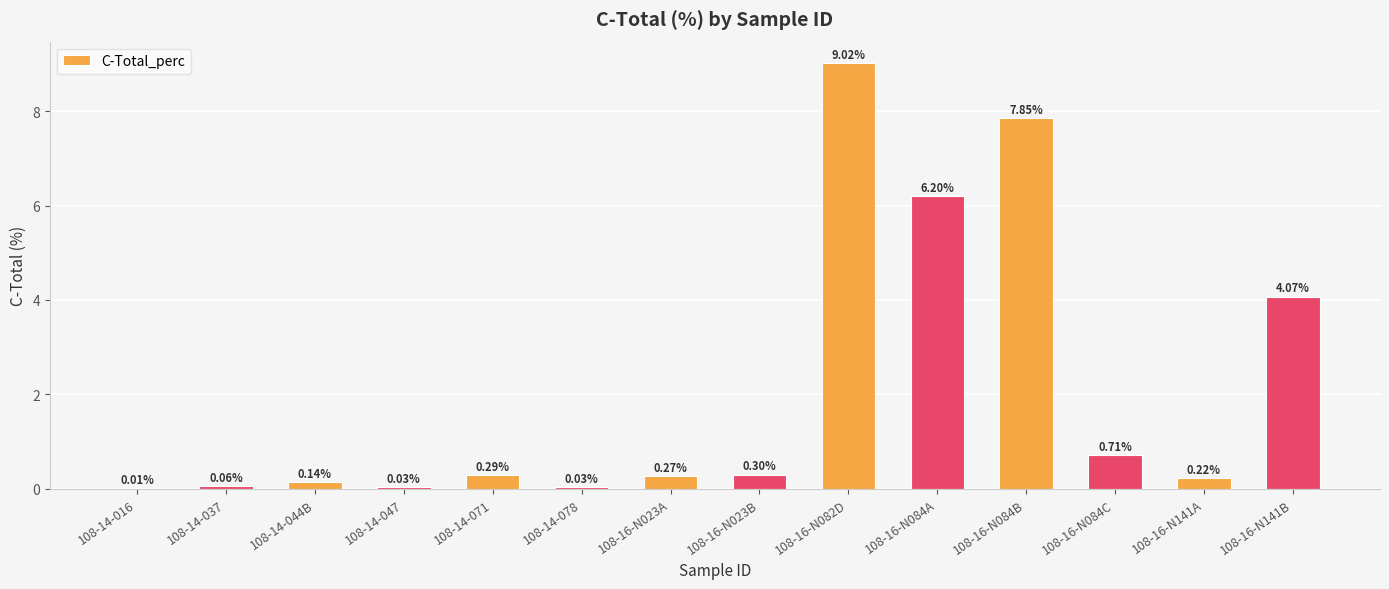

Where is the data nearest to the value 4?

108-16-N141B